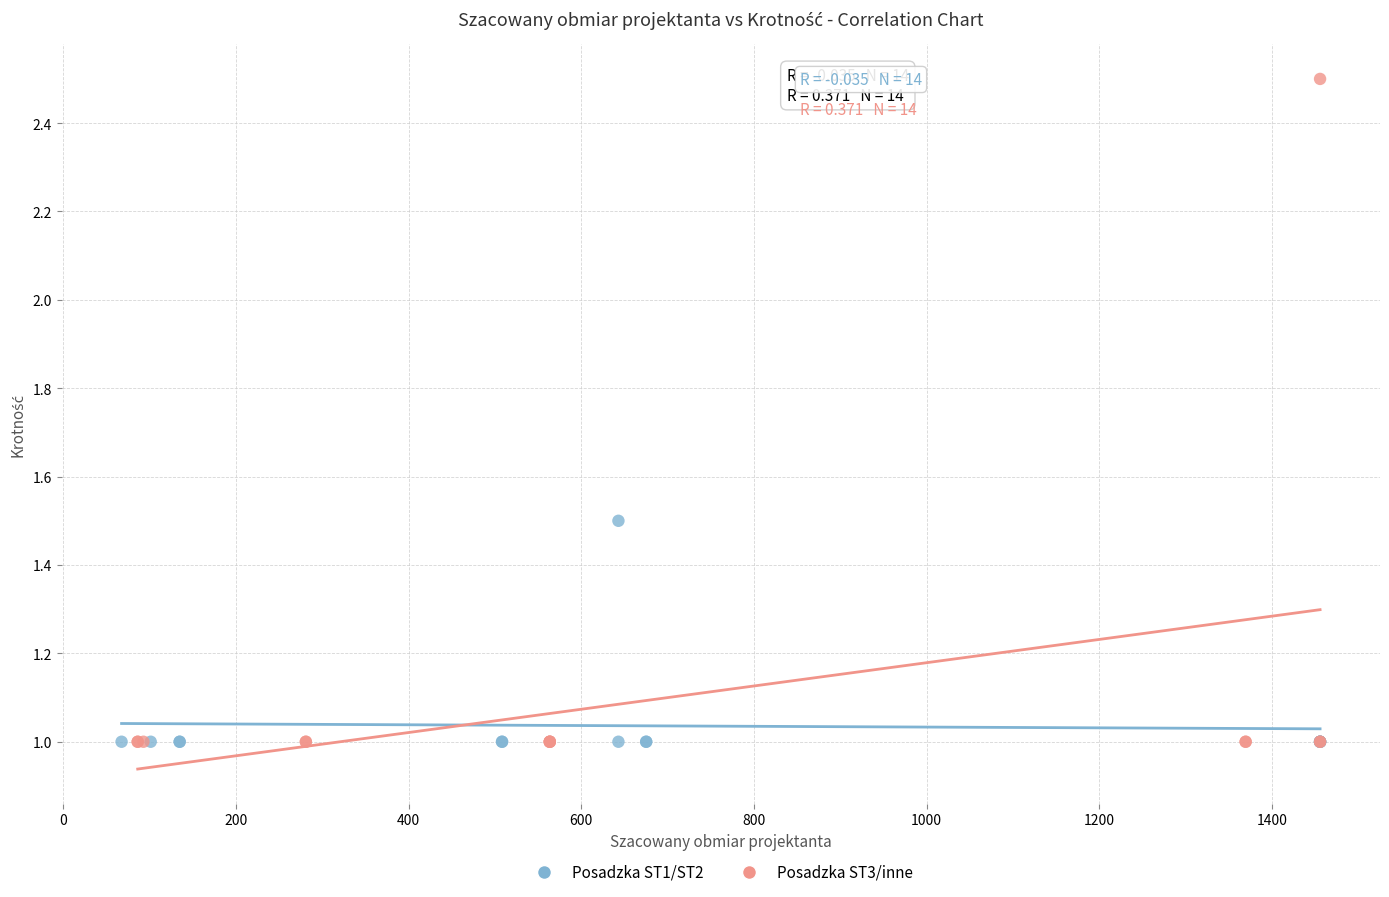

What are all the series names shown in the legend?

Posadzka ST1/ST2, Posadzka ST3/inne